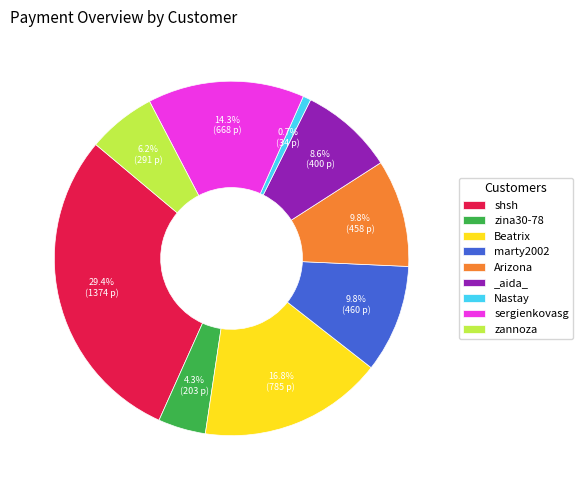

True or false: shsh accounts for 24% of the total.

False